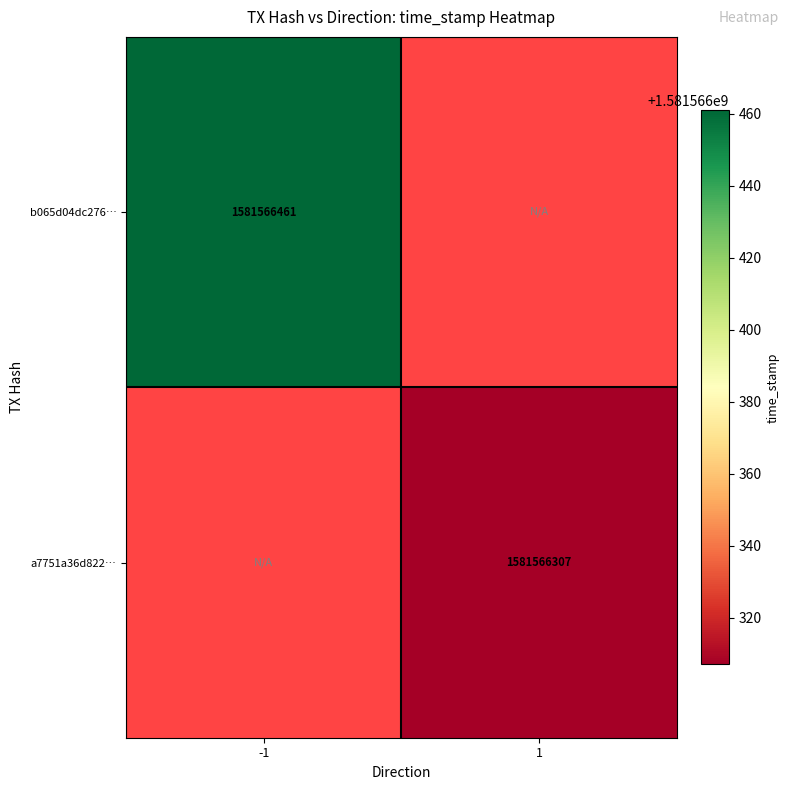

Rank the series by their average value, from lowest to highest.

a7751a36d822d1121095a17bf28a99e4b05c685, b065d04dc276148a563d4b338d93815f8534051